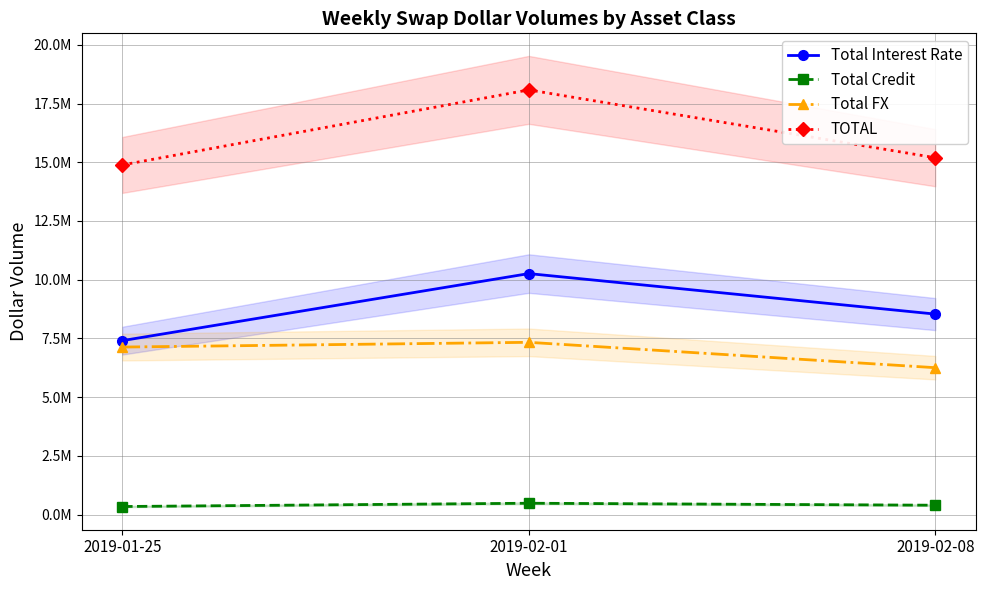

How many distinct data groups are displayed?

4